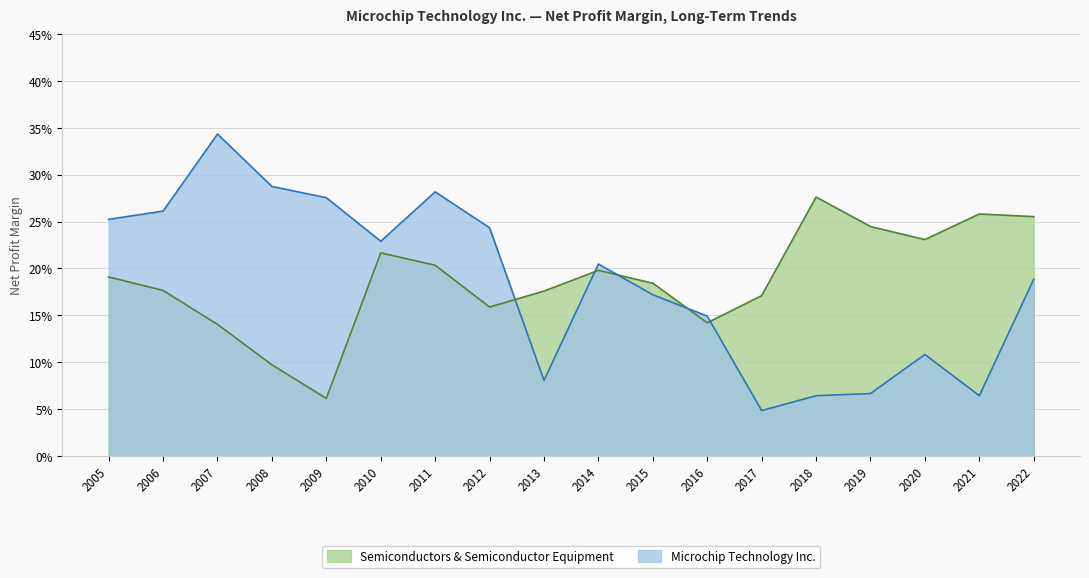

Rank the series by their maximum value, from lowest to highest.

Semiconductors & Semiconductor Equipment, Microchip Technology Inc.